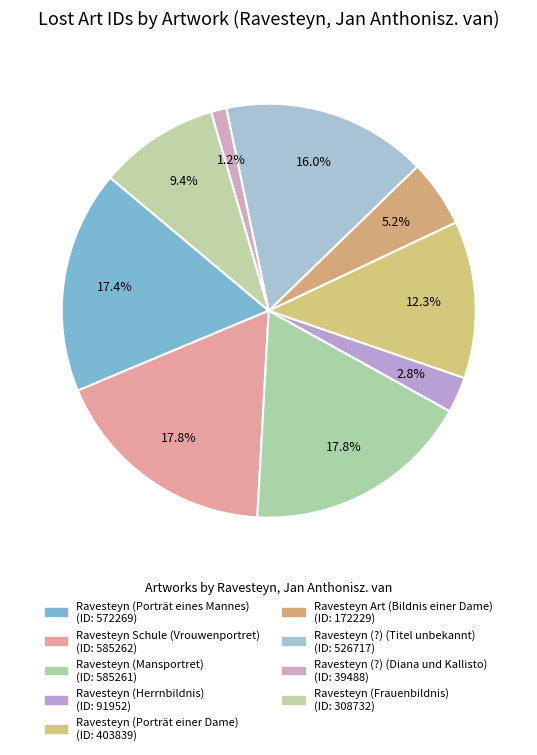

Does Ravesteyn (Porträt eines Mannes) account for over 50% of the chart?

No